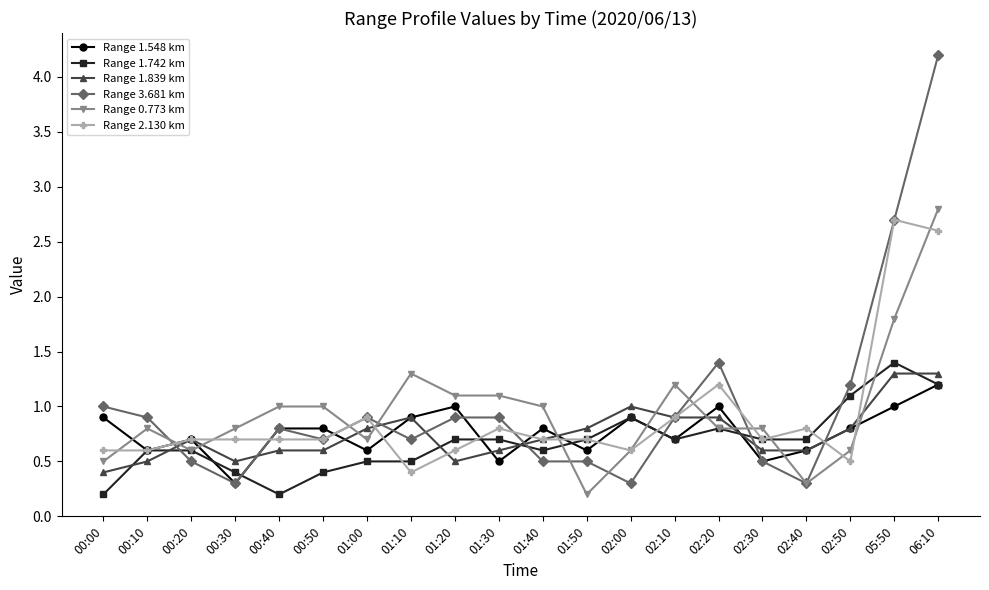

True or false: Range 1.742 km and Range 2.130 km intersect in this chart.

True